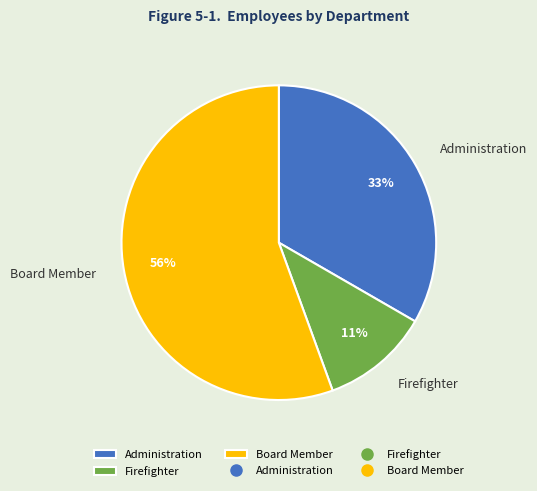

To the nearest percent, what is the average slice percentage?

33%